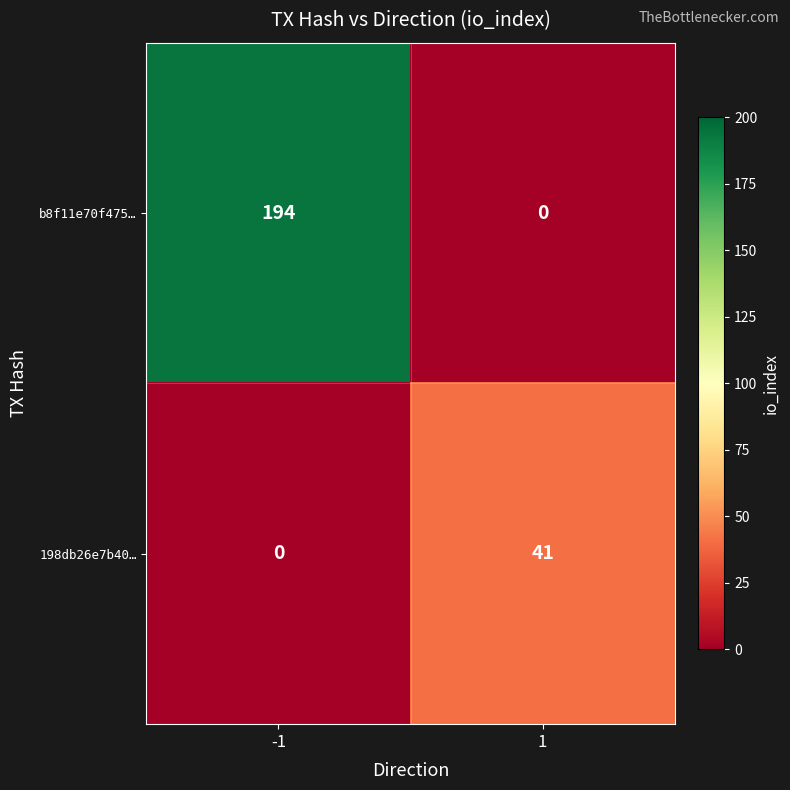

What is the highest value of the b8f11e70f475… series?

194